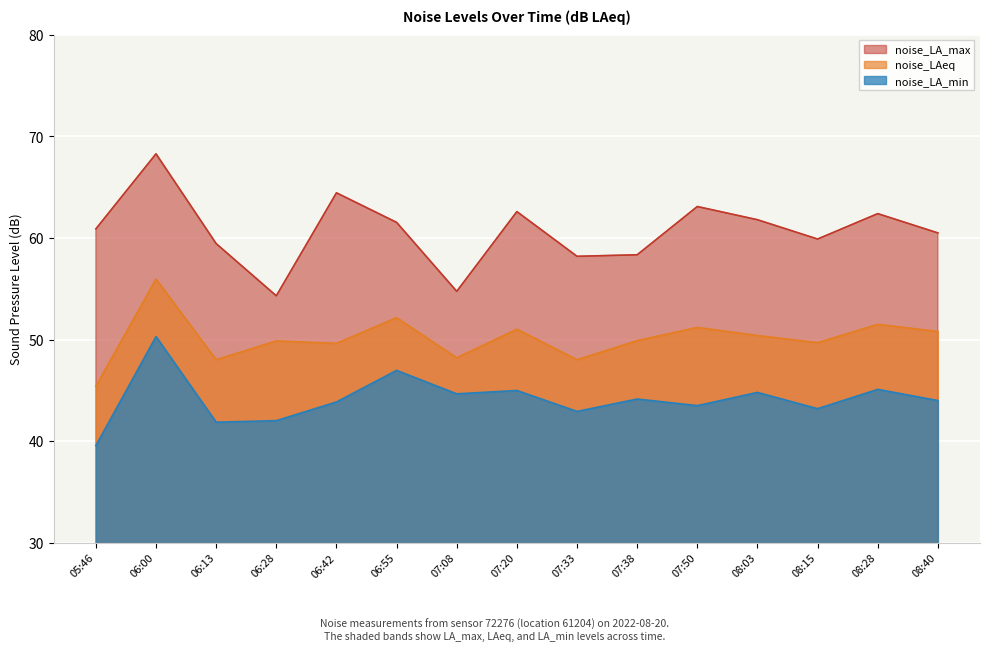

What is the smallest value displayed?

39.6